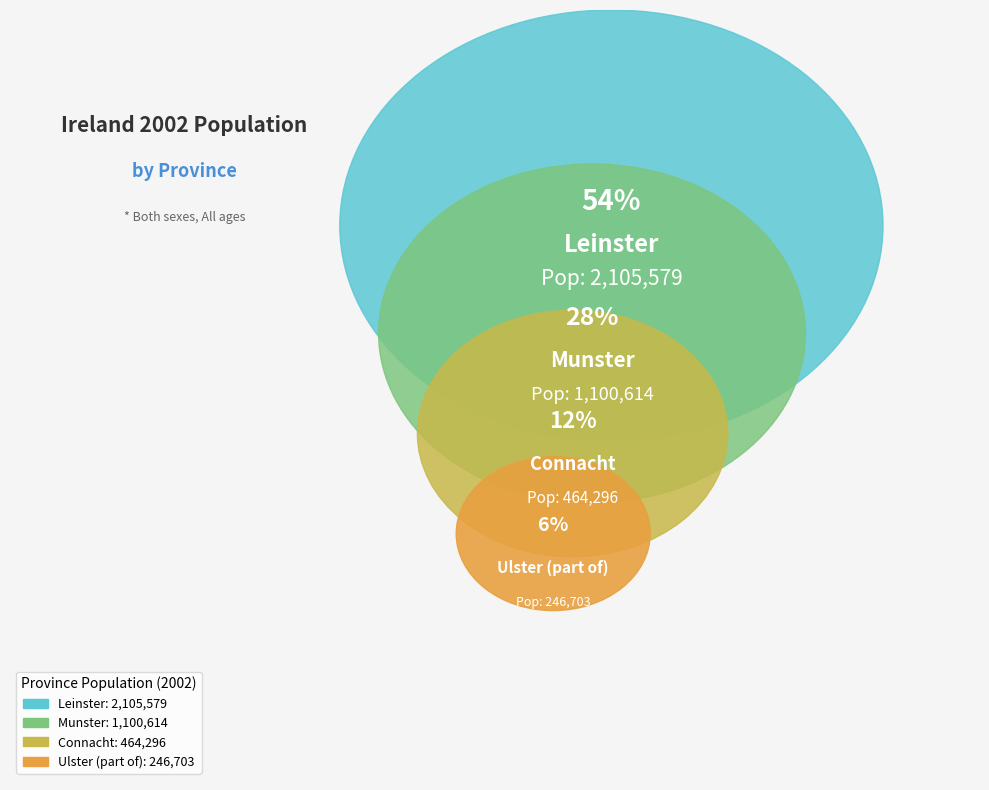

What is the largest slice in the pie chart?

Leinster